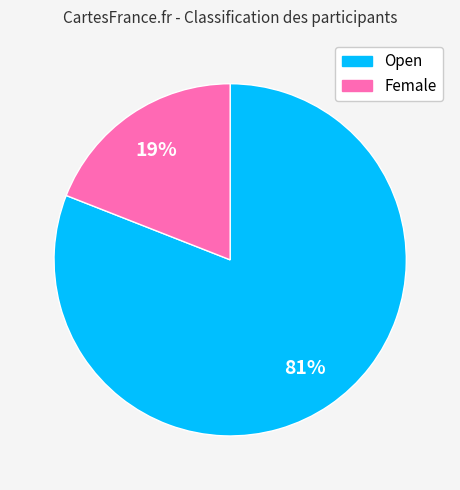

Which slice is the smallest?

Female